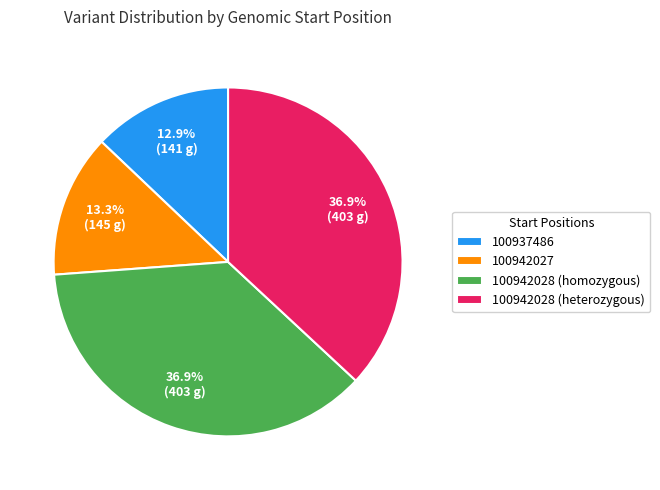

To the nearest percent, what is the average slice percentage?

25%